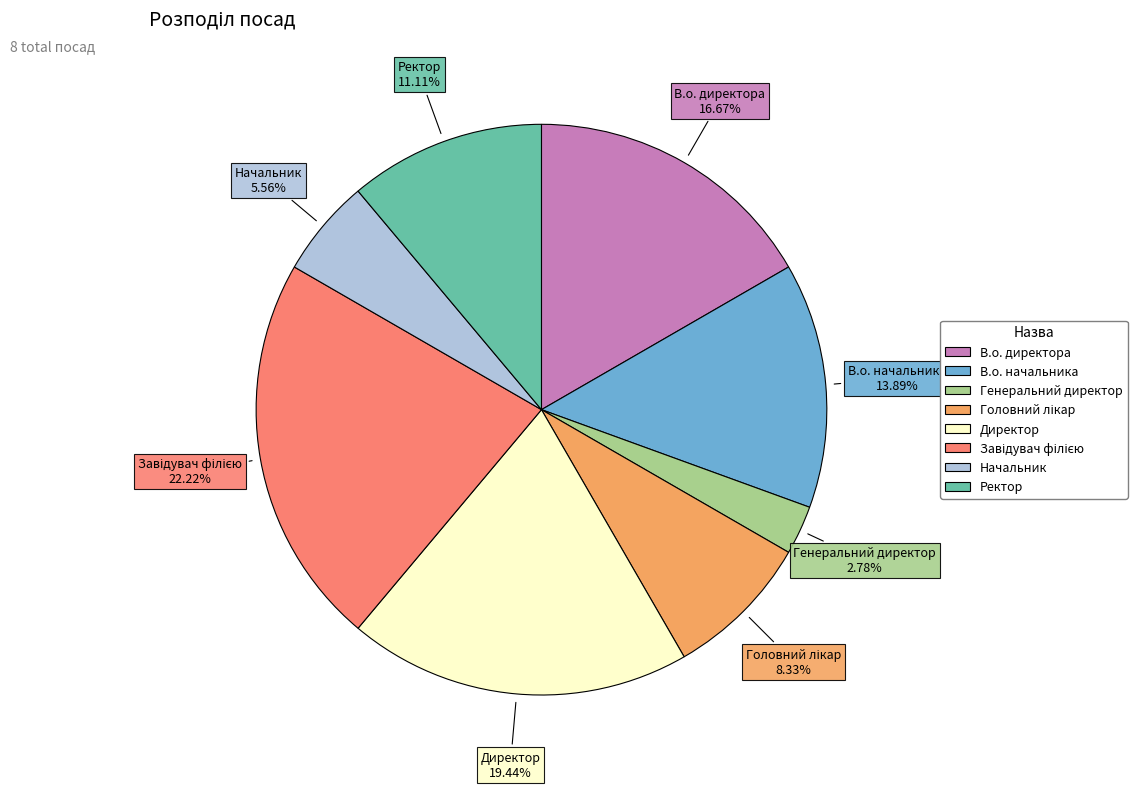

To the nearest percent, what percentage of the pie is В.о. начальника?

14%